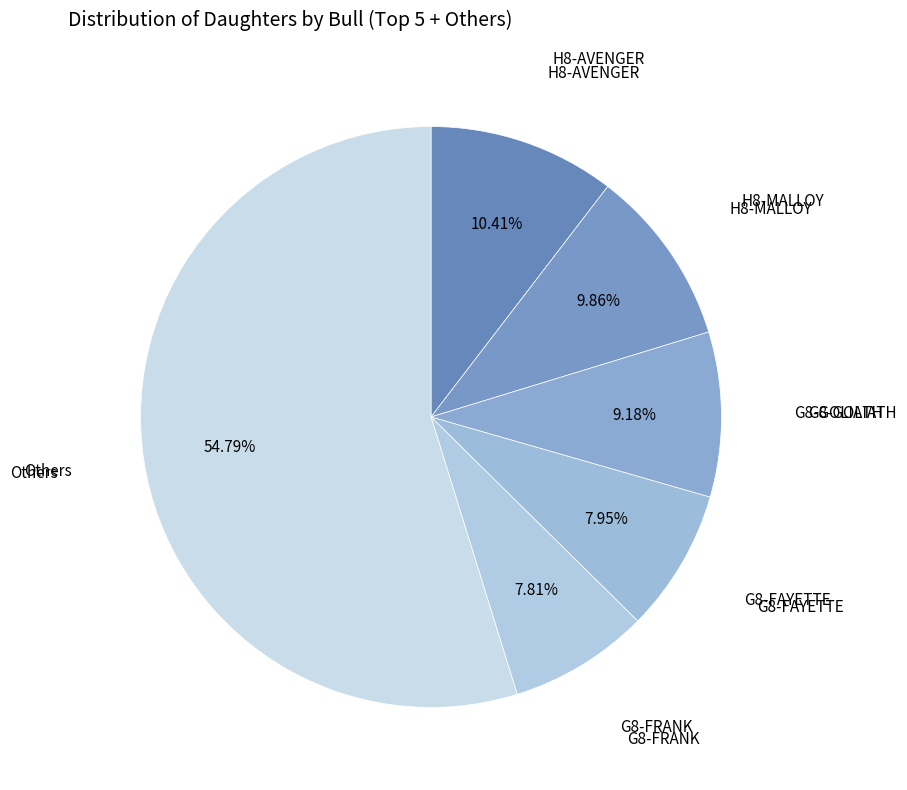

What is the largest slice in the pie chart?

Others